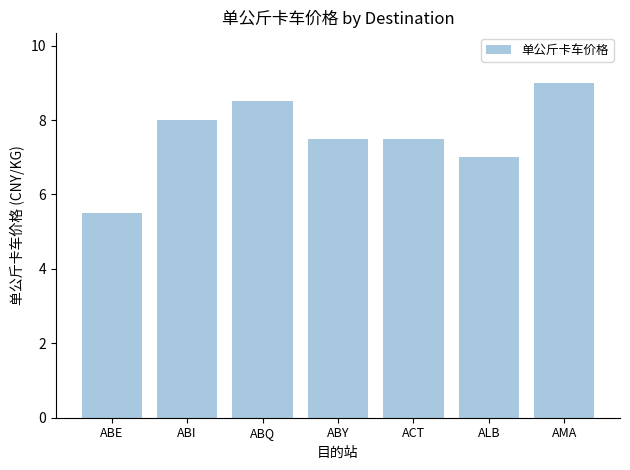

Count the values in the range 7 to 8.

4